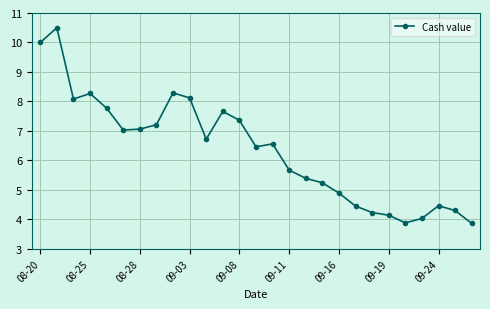

What is the sum of all values?

171.6